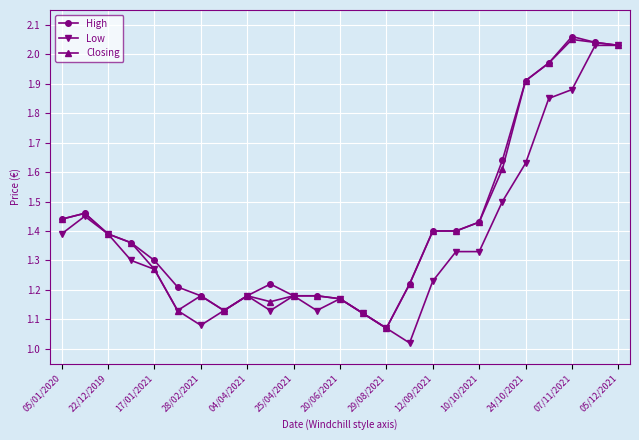

At how many categories does at least one series exceed 2?

3